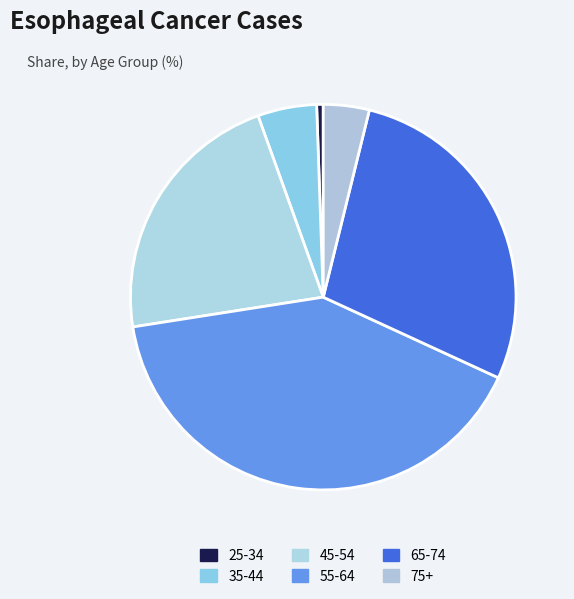

Does any single category account for the majority?

No